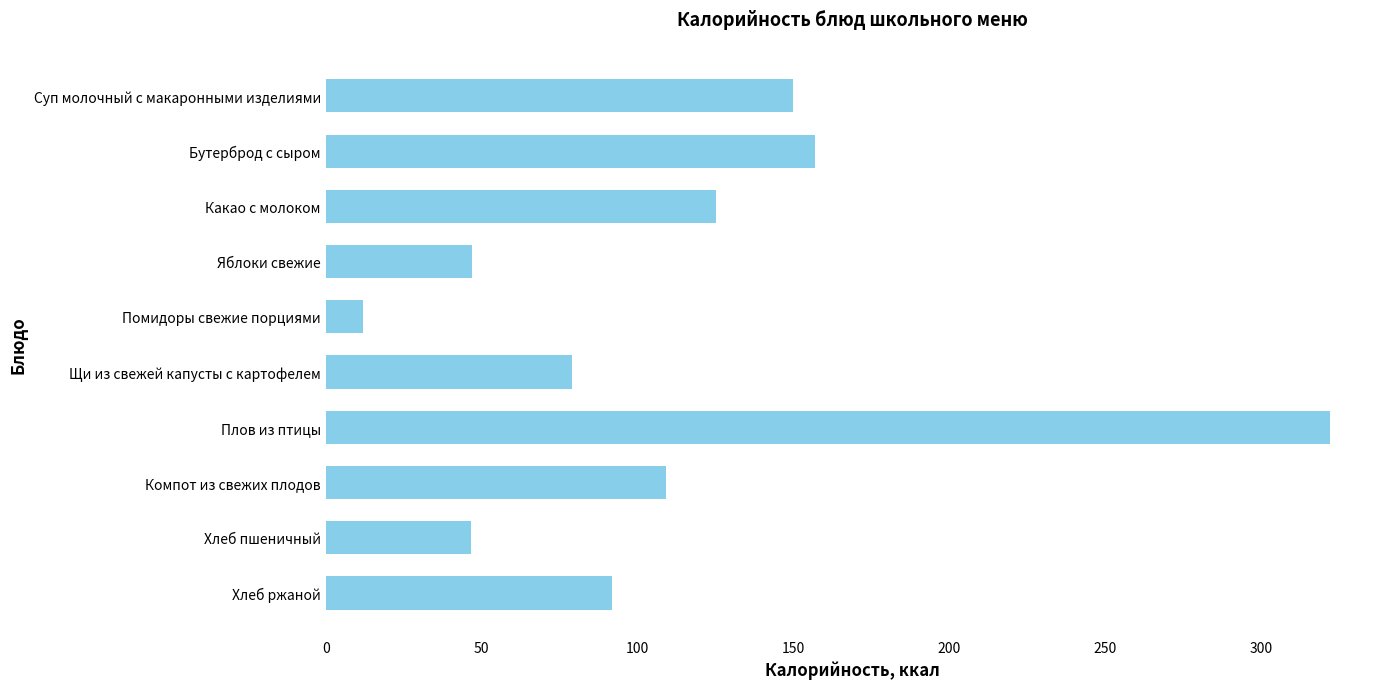

Between Бутерброд с сыром and Щи из свежей капусты с картофелем, which is larger?

Бутерброд с сыром